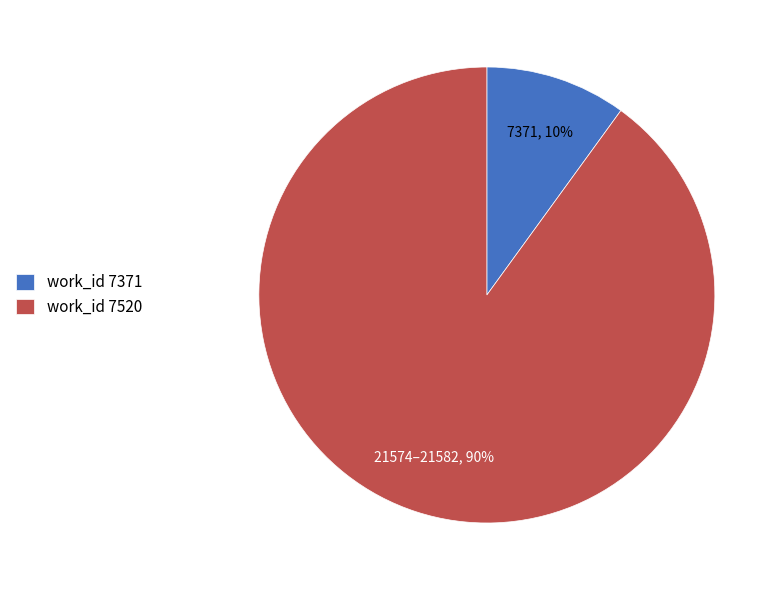

To the nearest percent, what is the average slice percentage?

50%